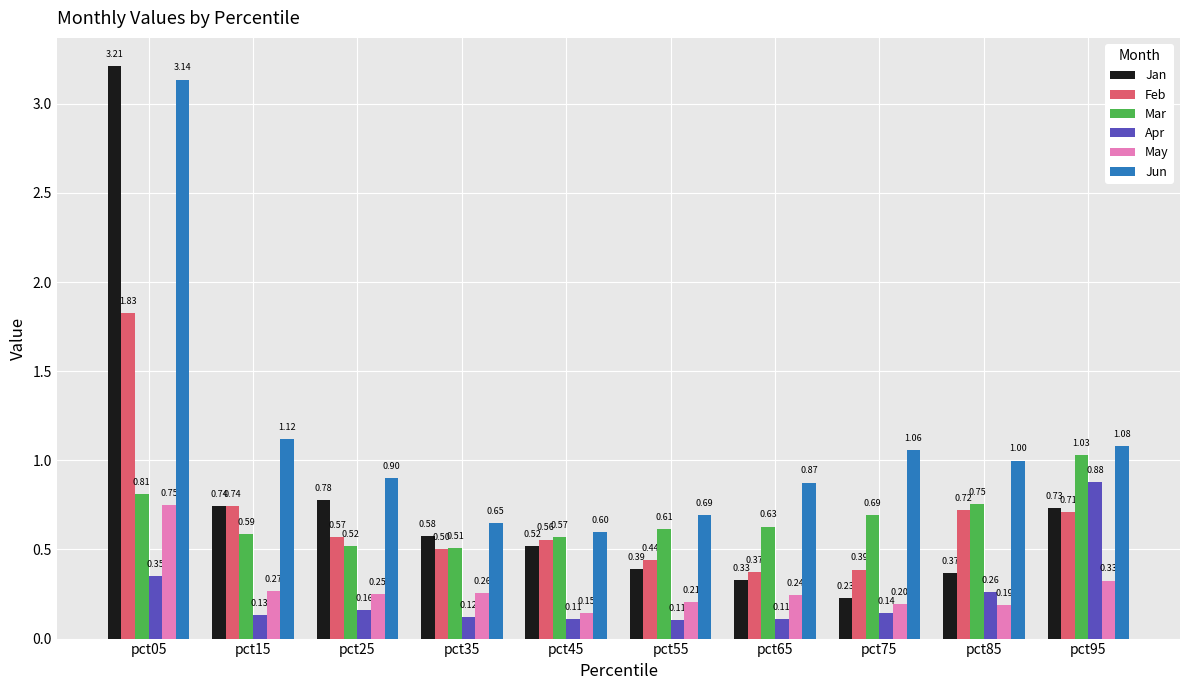

At pct65, list the series in order from smallest to largest.

Apr, May, Jan, Feb, Mar, Jun